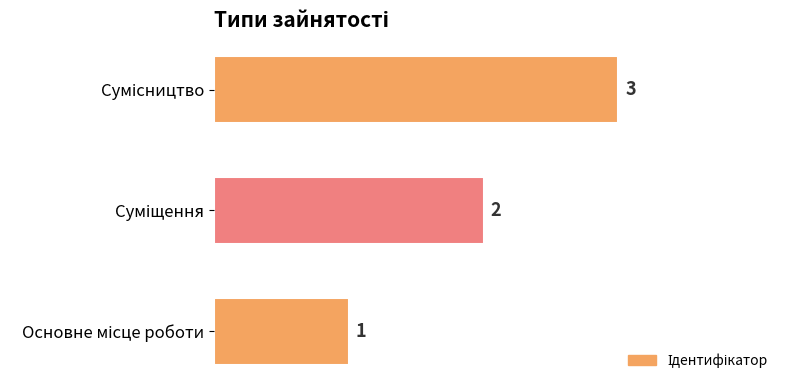

Count the number of categories in the chart.

3